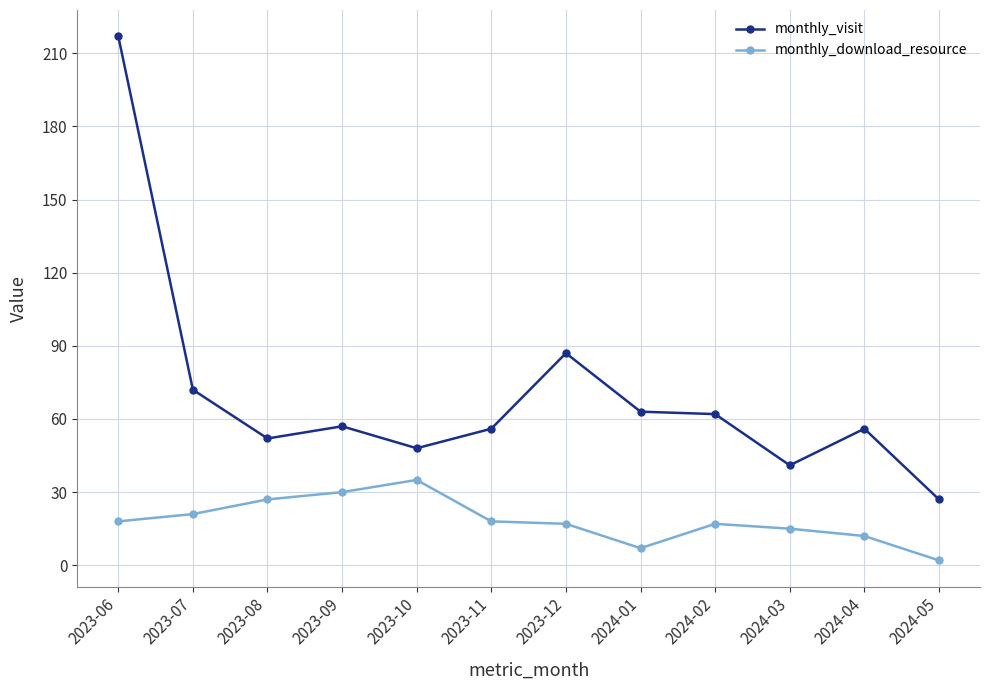

What is the spread (max minus min) of values at 2024-01?

56